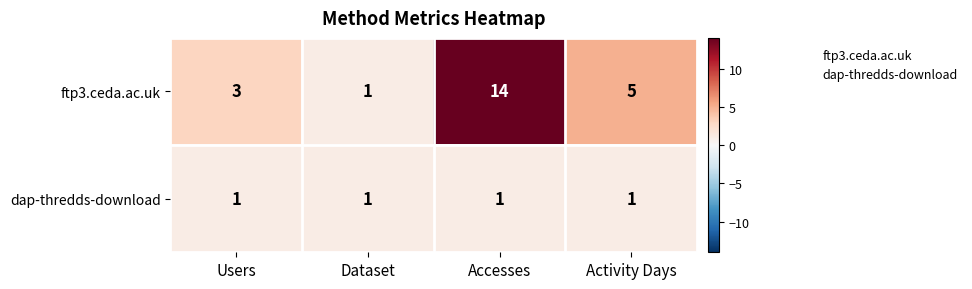

At which label does ftp3.ceda.ac.uk reach its minimum?

Dataset